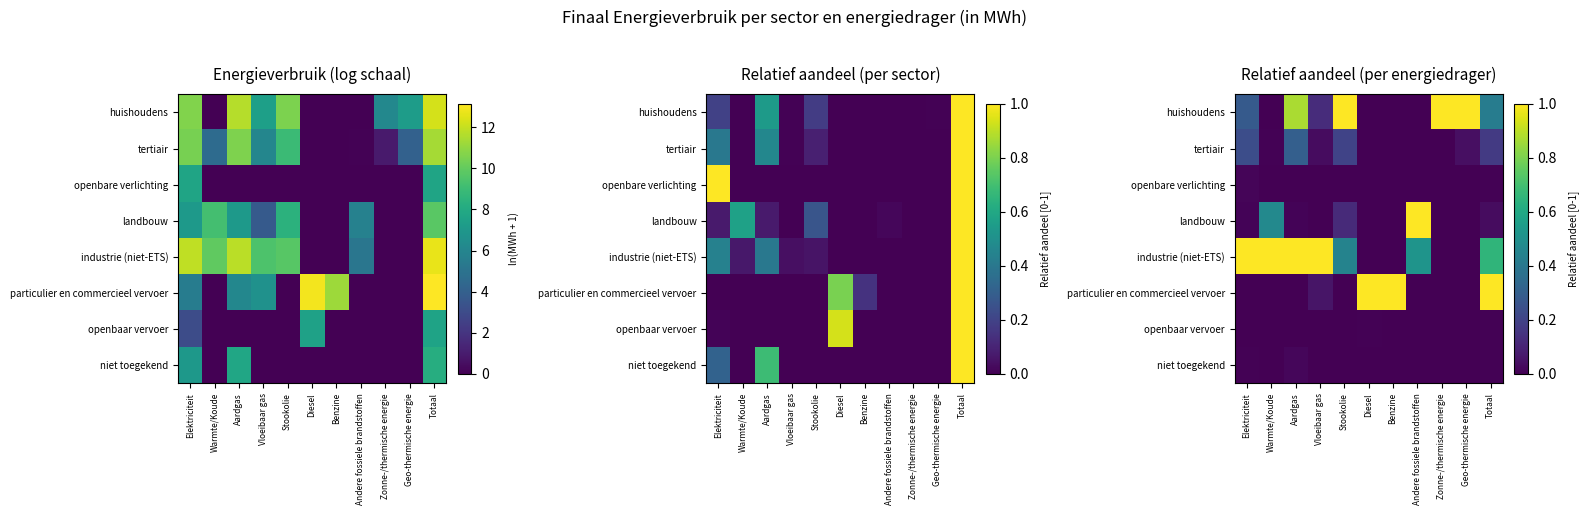

List the series in order of their peak value, highest first.

huishoudens, landbouw, industrie (niet-ETS), particulier en commercieel vervoer, tertiair, niet toegekend, openbare verlichting, openbaar vervoer